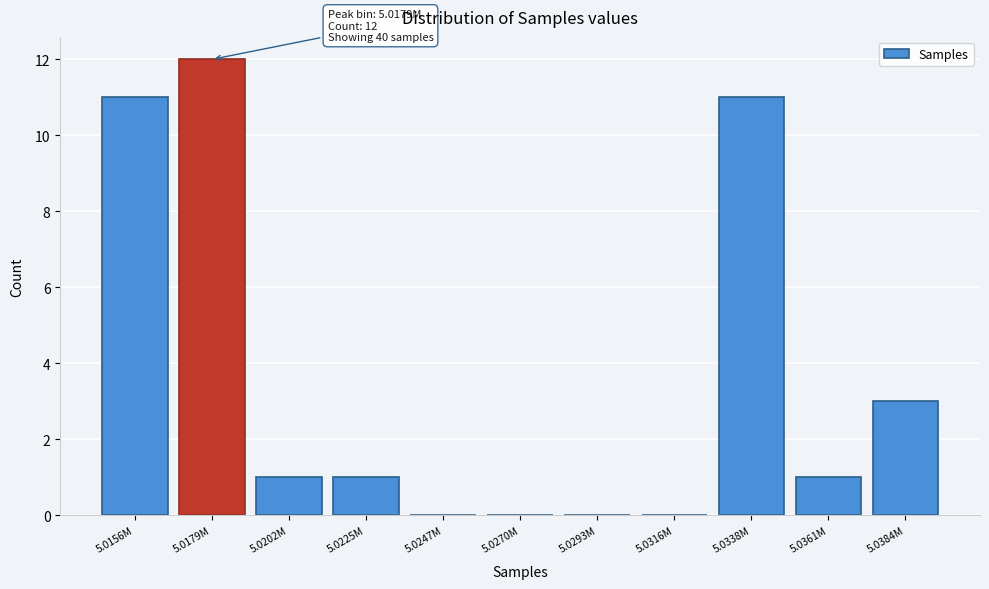

Reading left to right, what are all the values shown in this chart?

5.0156M=11	5.0179M=12	5.0202M=1	5.0225M=1	5.0247M=0	5.0270M=0	5.0293M=0	5.0316M=0	5.0338M=11	5.0361M=1	5.0384M=3